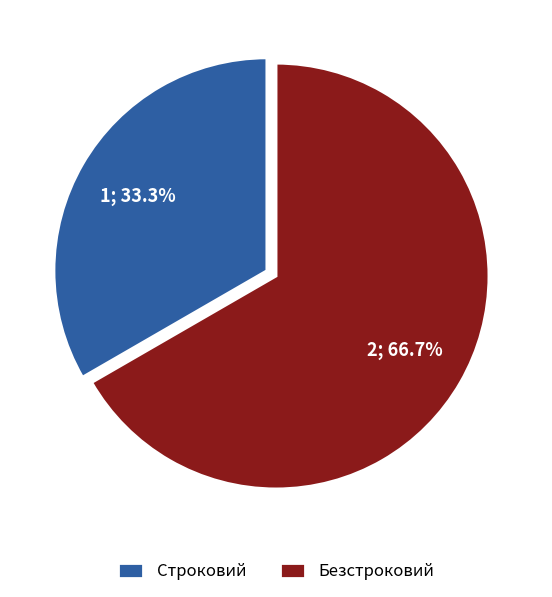

Which slice is the smallest?

Строковий